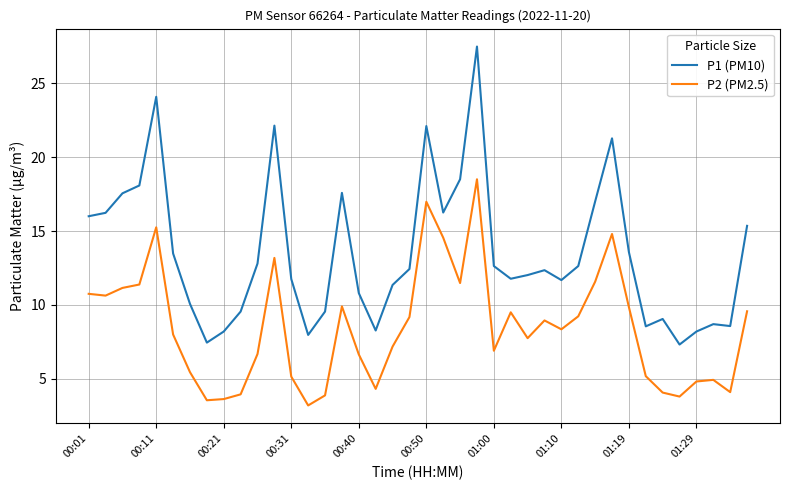

Which series has the largest range (max minus min)?

P1 (PM10)